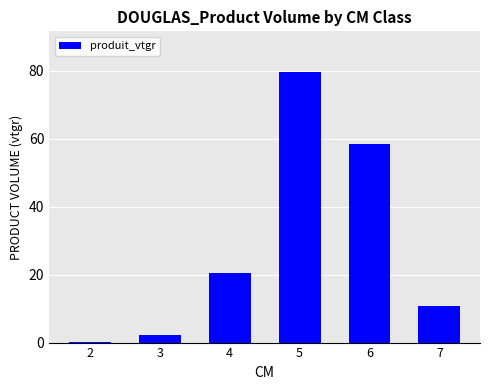

The chart shows a value of 4.5 at 7. True or false?

False